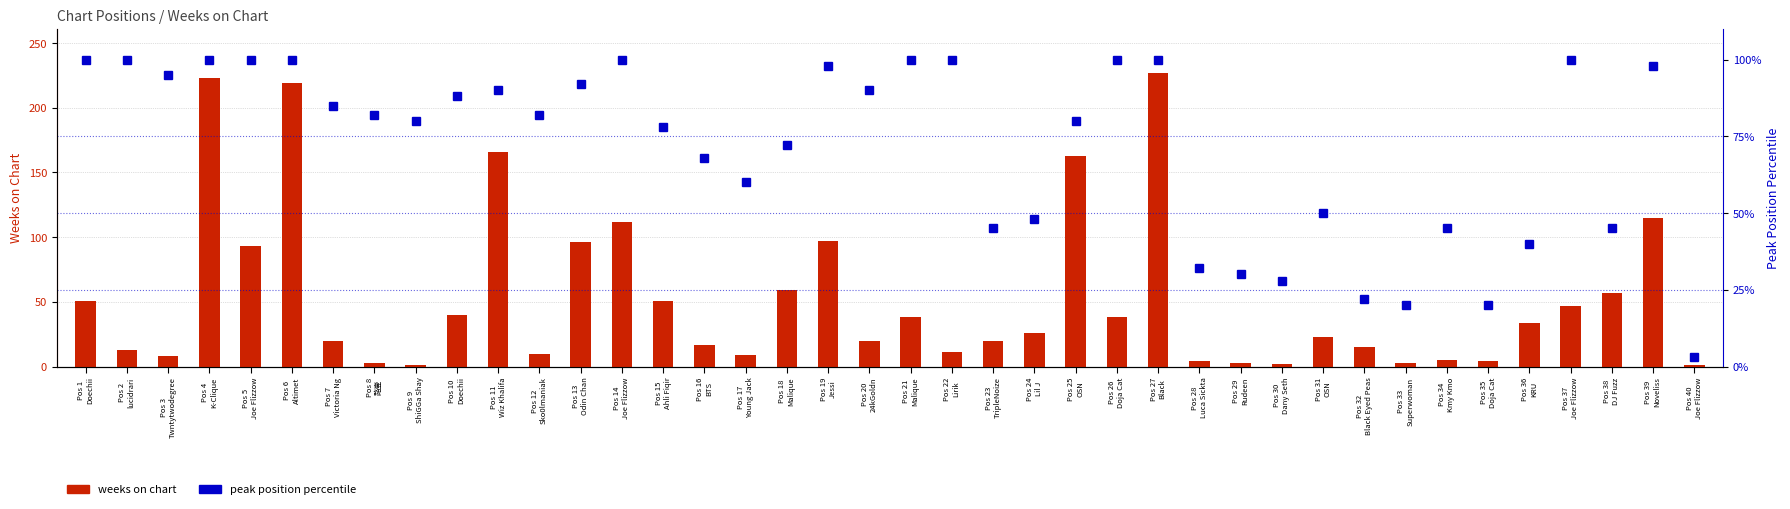

How many values in the Peak Position (percentile) series are below 82?

19